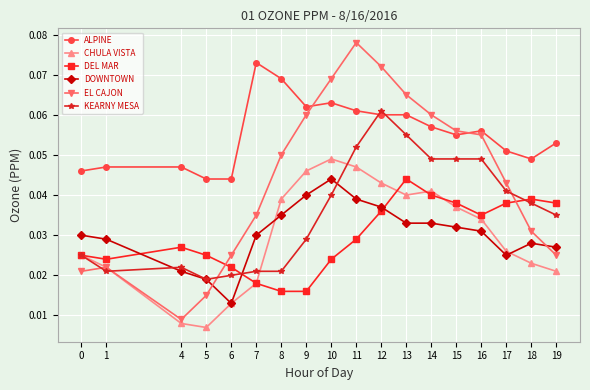

Which series changed the most between 4 and 17?

EL CAJON